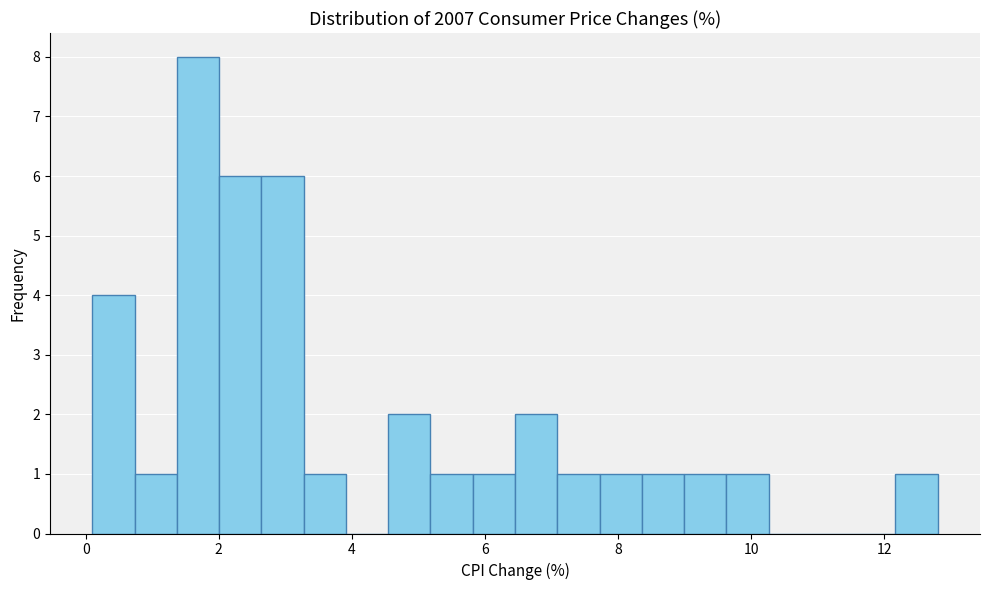

Around what value on the x-axis is the tallest bar? Give the approximate position of its centre, as read against the axis.

1.6